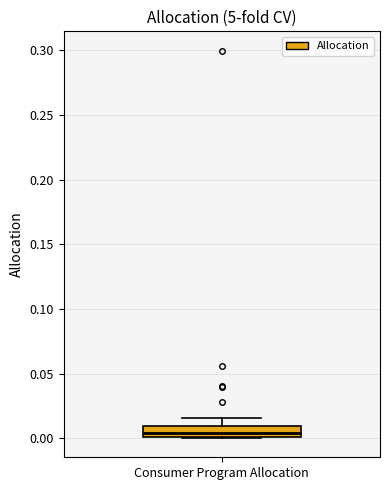

Where is the upper edge of the box for Consumer Program Allocation on the y-axis? The values are not printed on the chart, so give them approximately, as read against the axis.

0.010